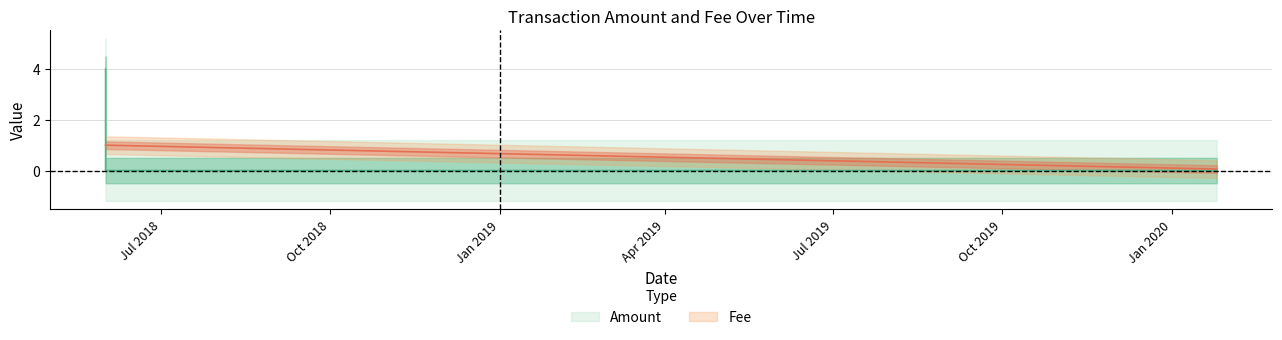

What is the total value across all series at 2020-01-25 11:16:53?

0.1